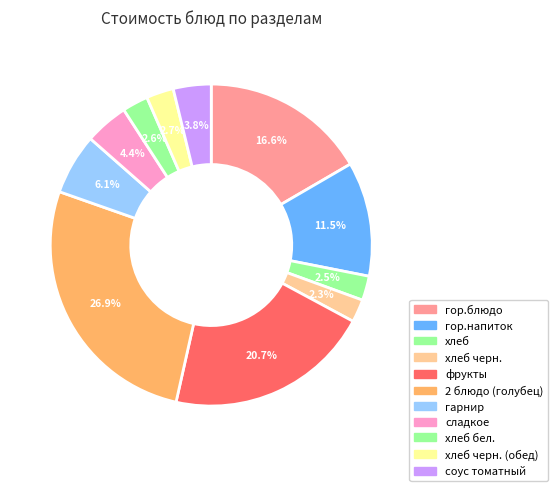

To the nearest percent, what is the combined percentage of фрукты and 2 блюдо (голубец)?

48%